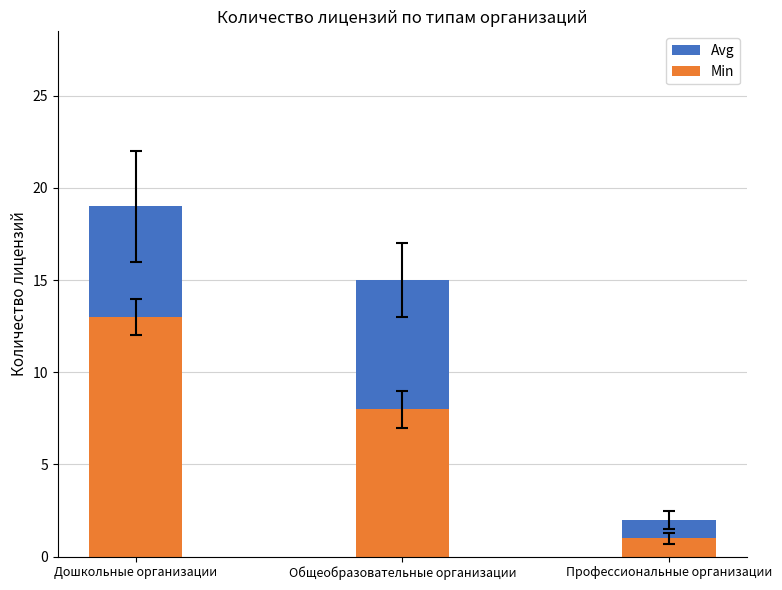

What is the lowest value of the Avg series?

2